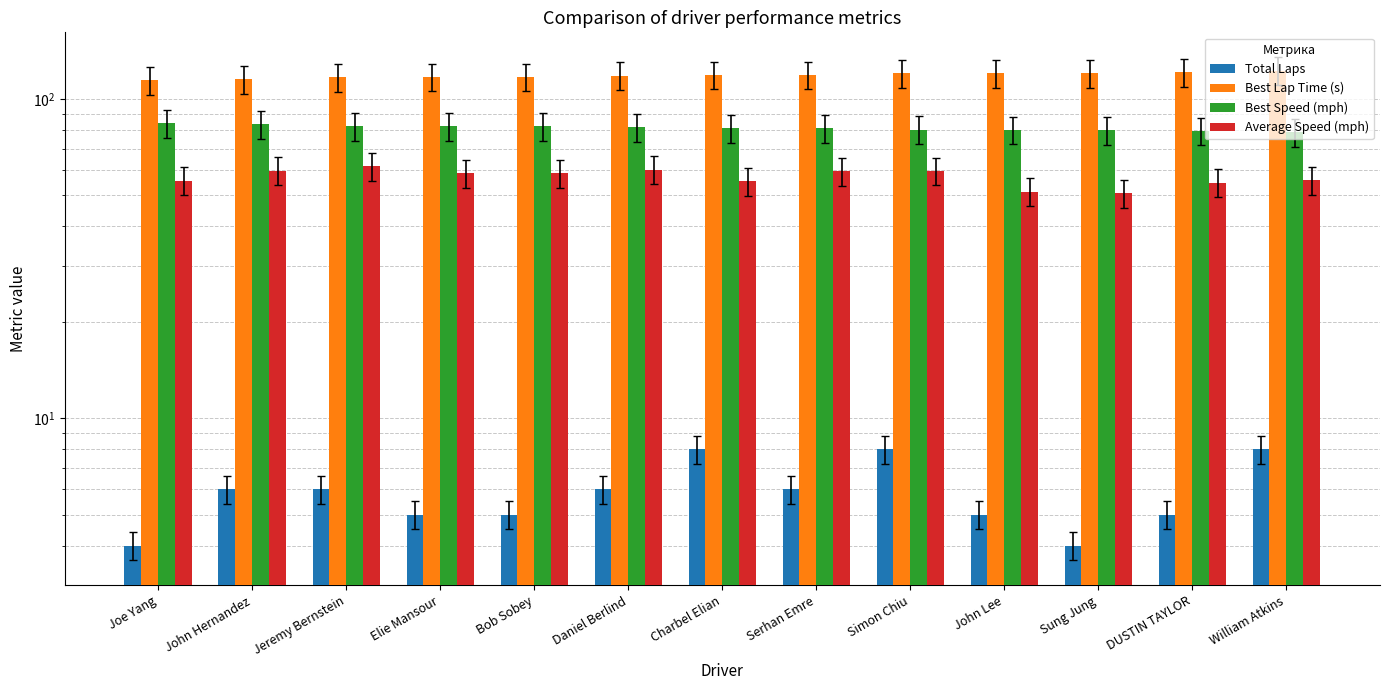

Rank the series by their maximum value, from lowest to highest.

Total Laps, Average Speed (mph), Best Speed (mph), Best Lap Time (s)